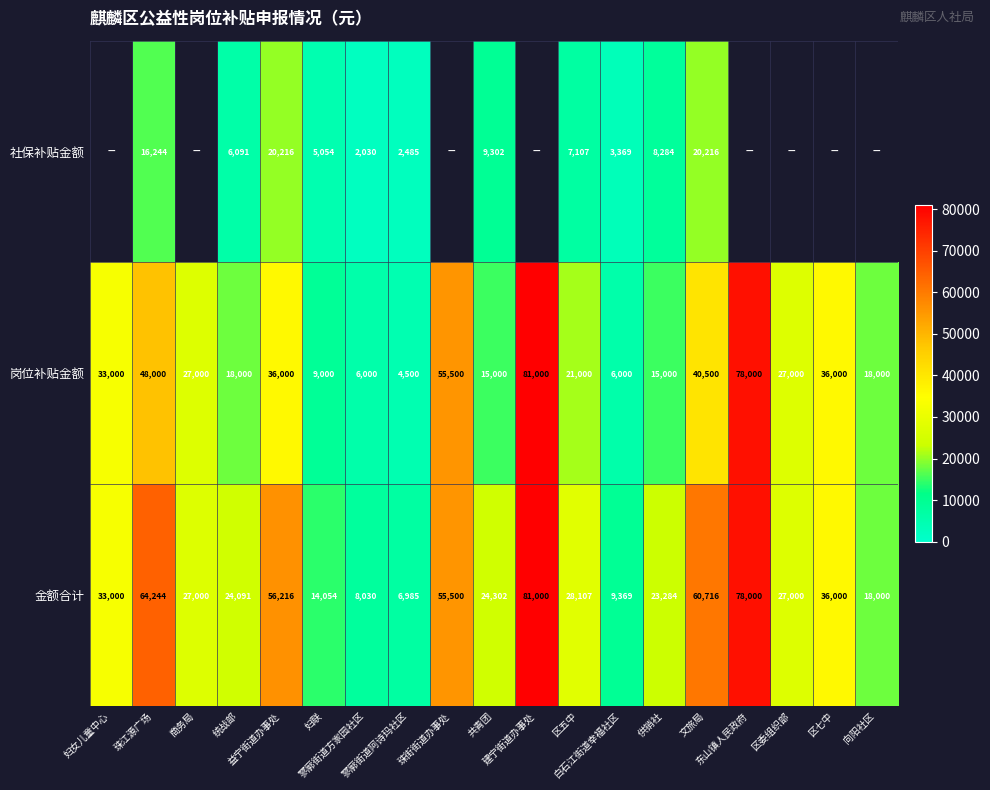

What is the difference between the second highest and second lowest values in the 金额合计 series?

69970